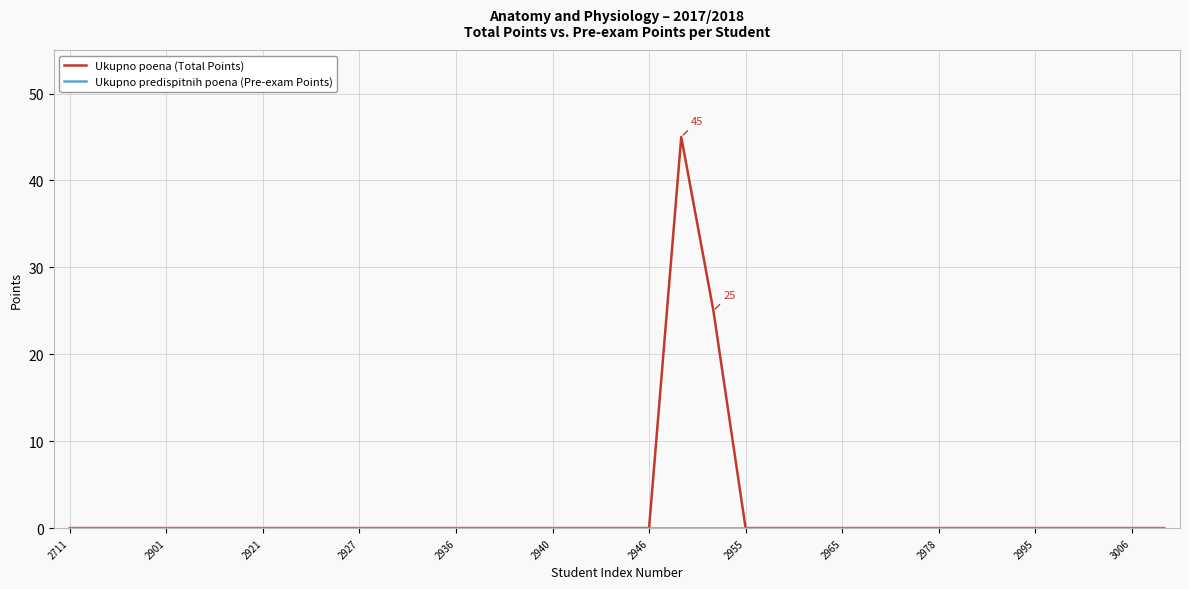

What is the maximum value for Ukupno poena (Total Points)?

45